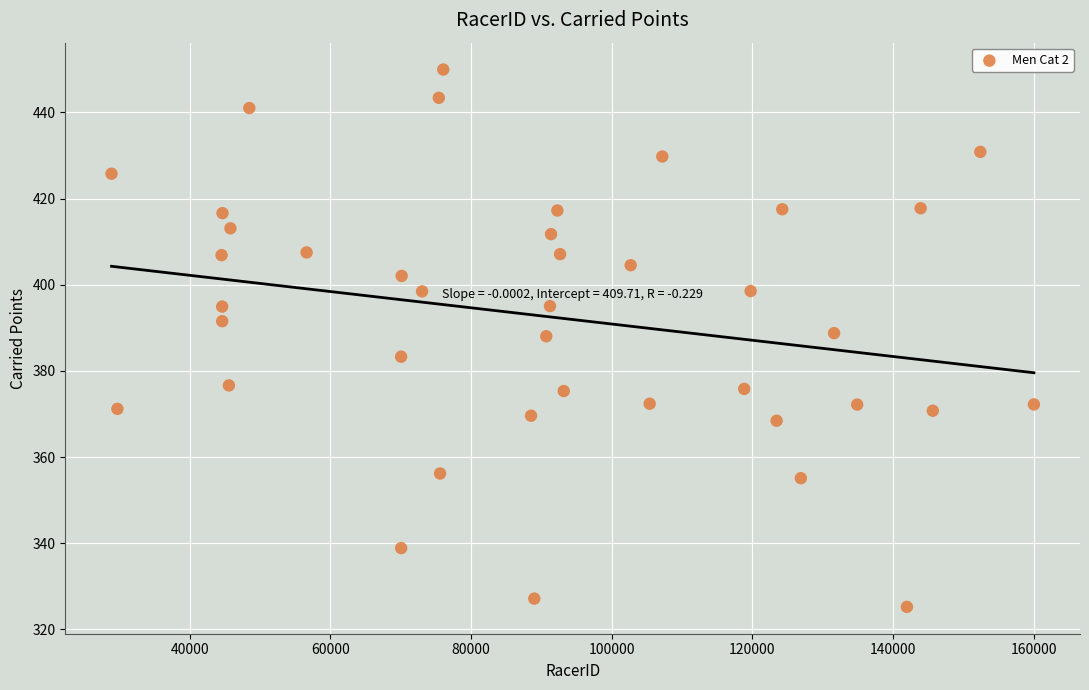

What is the range of X values (max minus min)?

131182.0